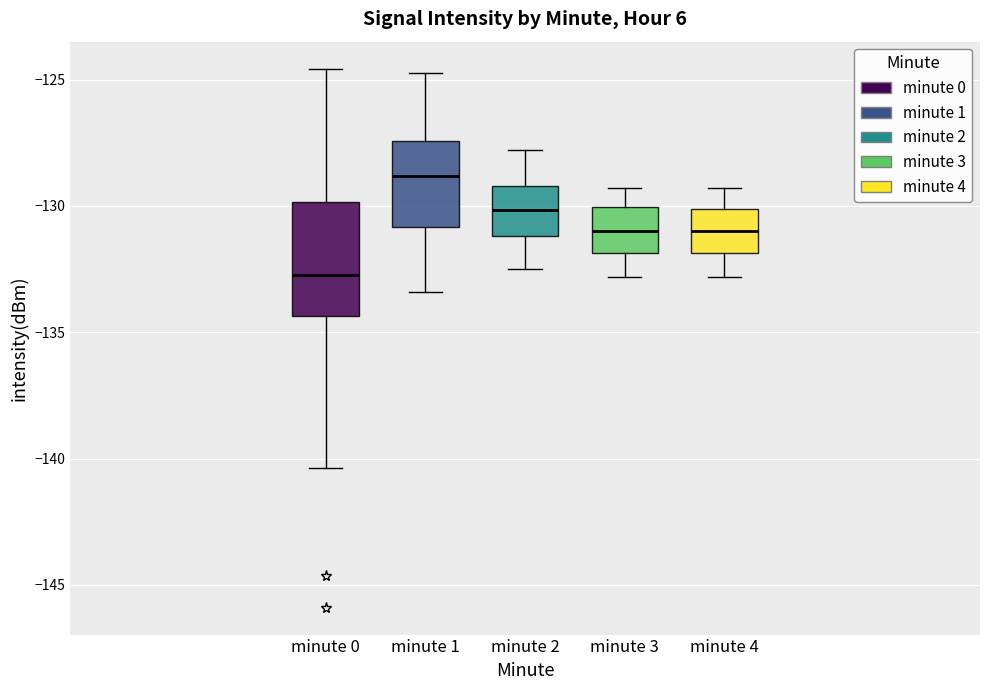

Which box's median line is the highest?

minute 1